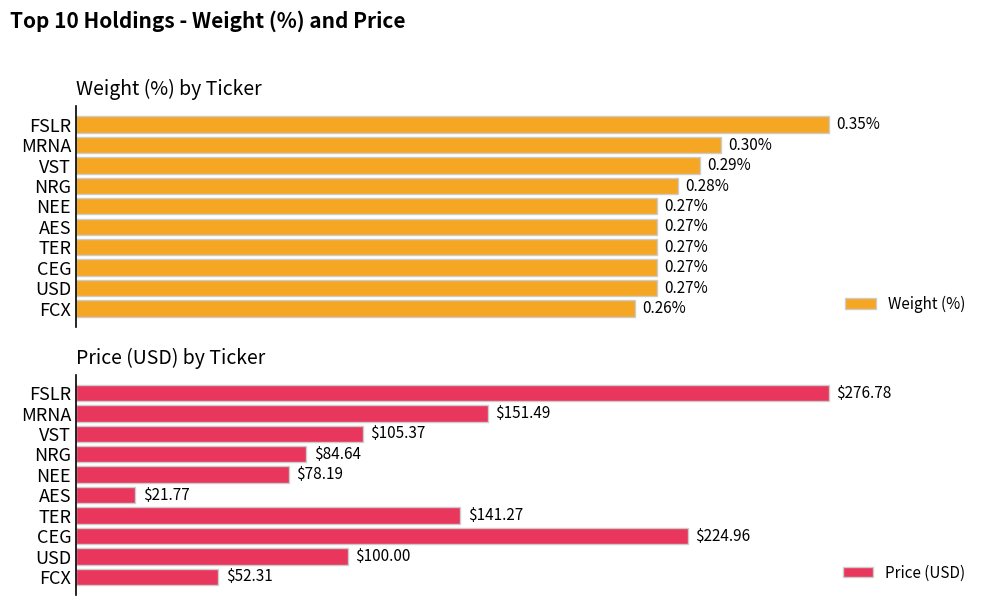

Which series has the largest range (max minus min)?

Price (USD)